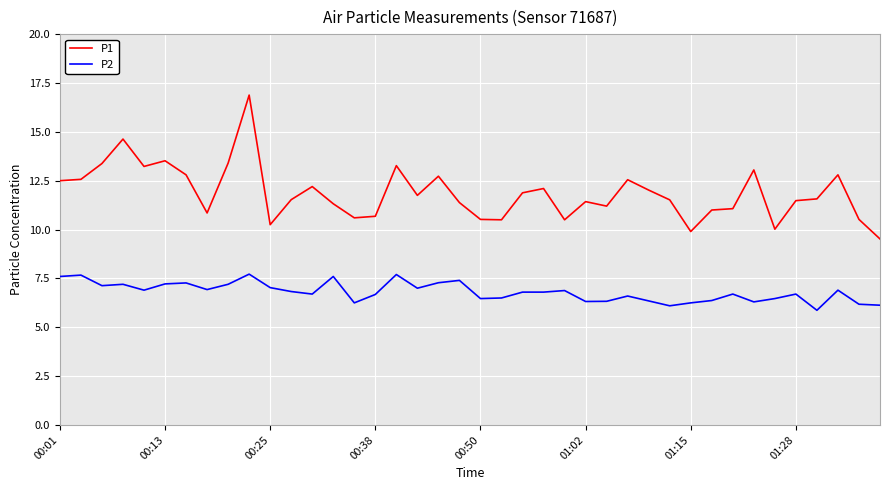

Which series has the widest spread of values?

P1